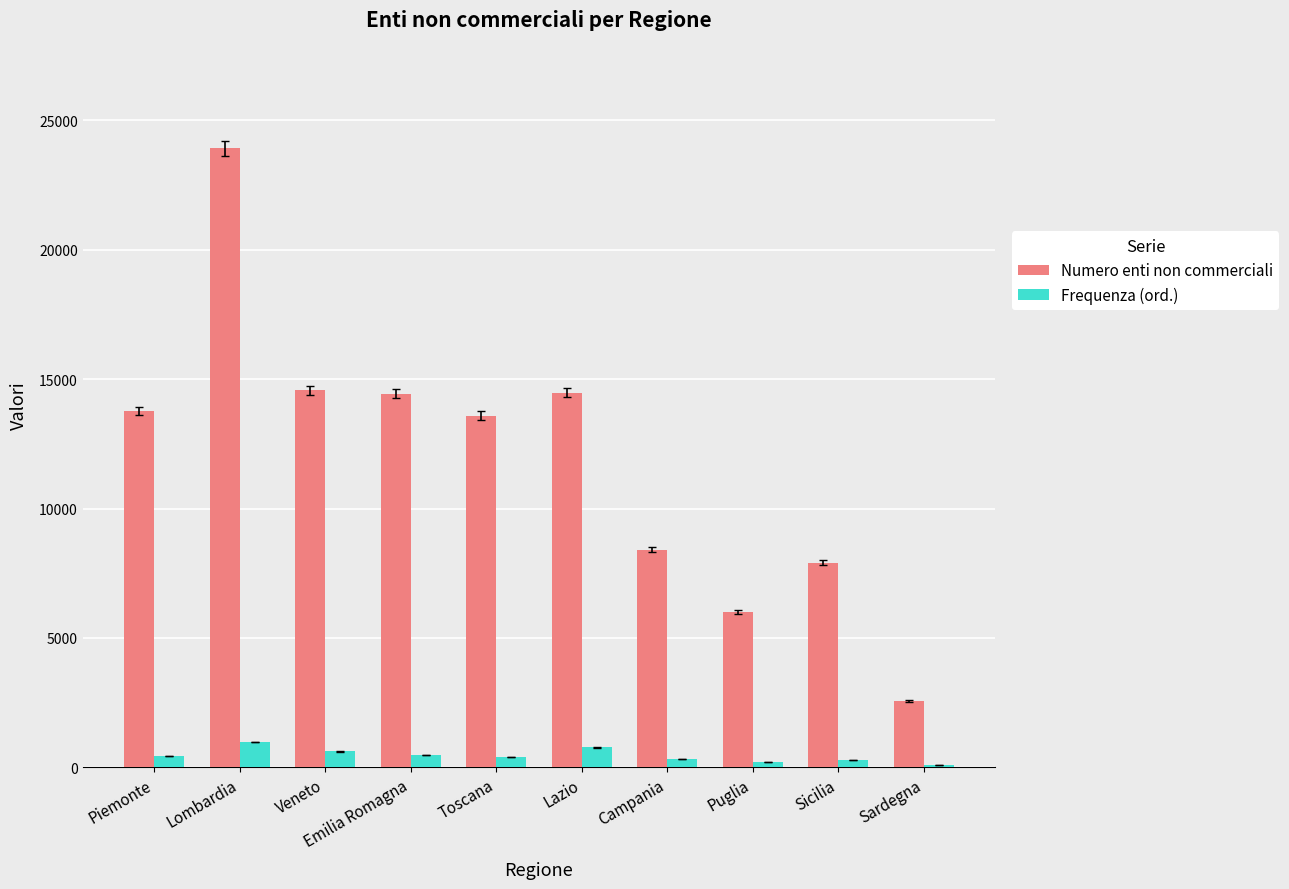

True or false: Numero enti non commerciali has a value of 14569 at Veneto.

True